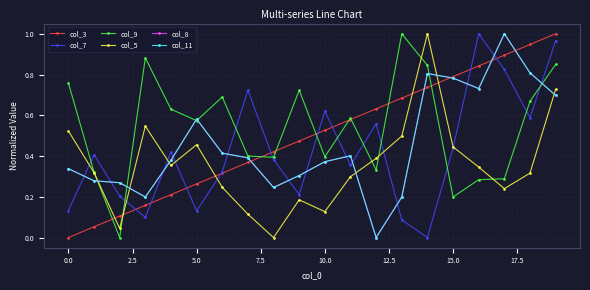

Does the chart have visible grid lines?

Yes